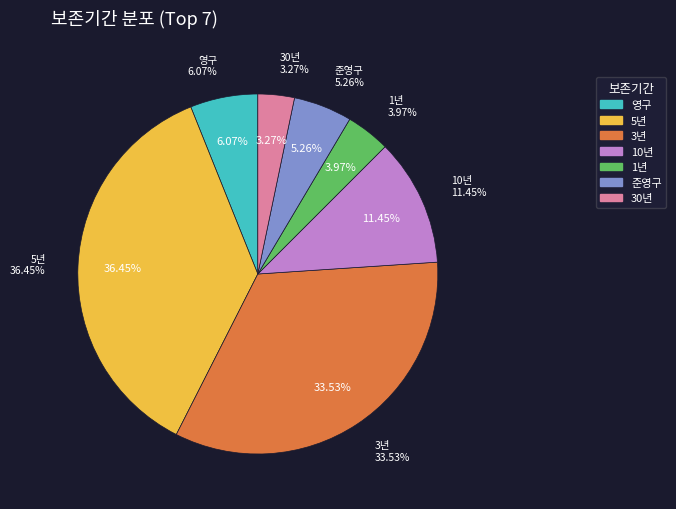

Count the number of slices in the pie.

7